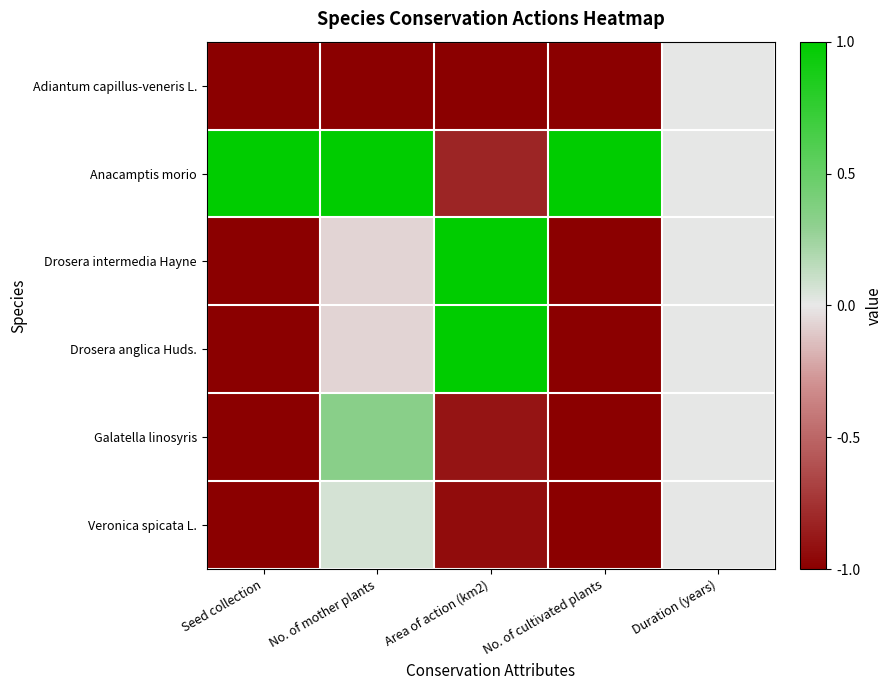

What is the spread (max minus min) of values at Area of action (km2)?

2.0